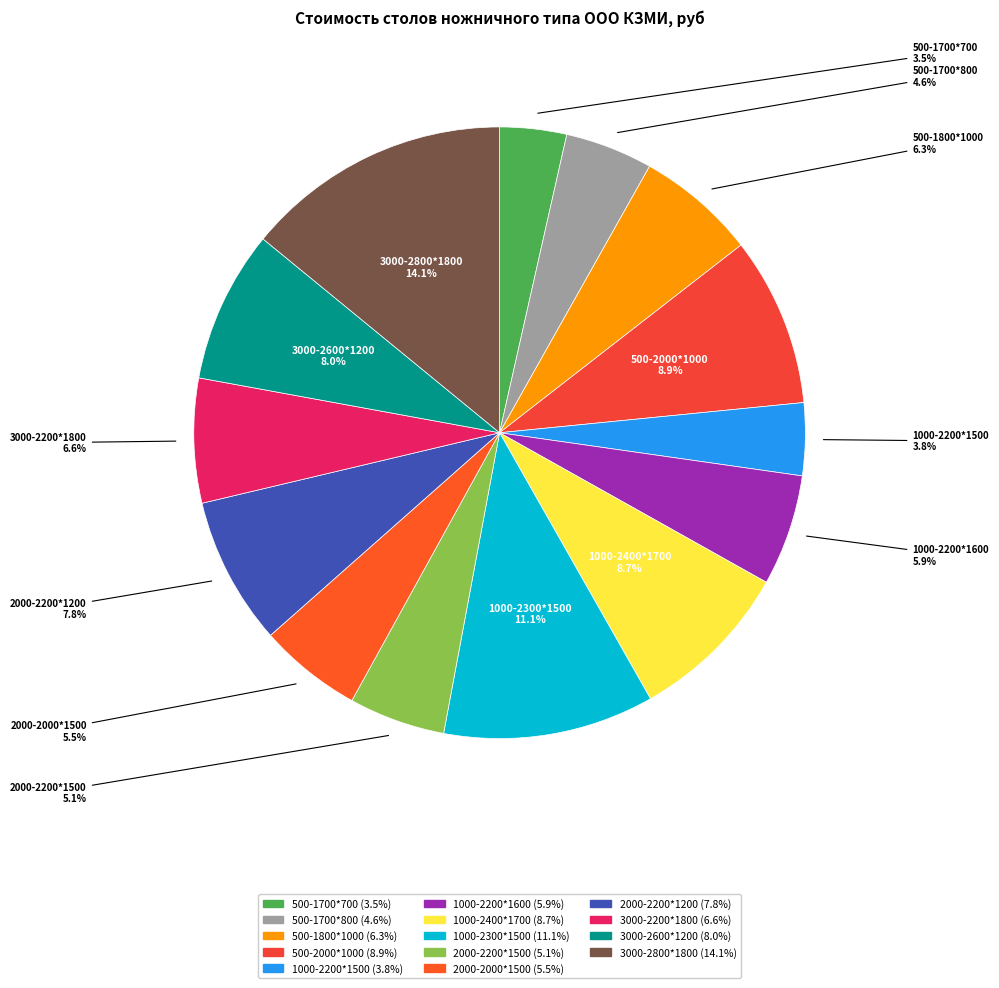

True or false: 500-1800*1000 accounts for 21% of the total.

False